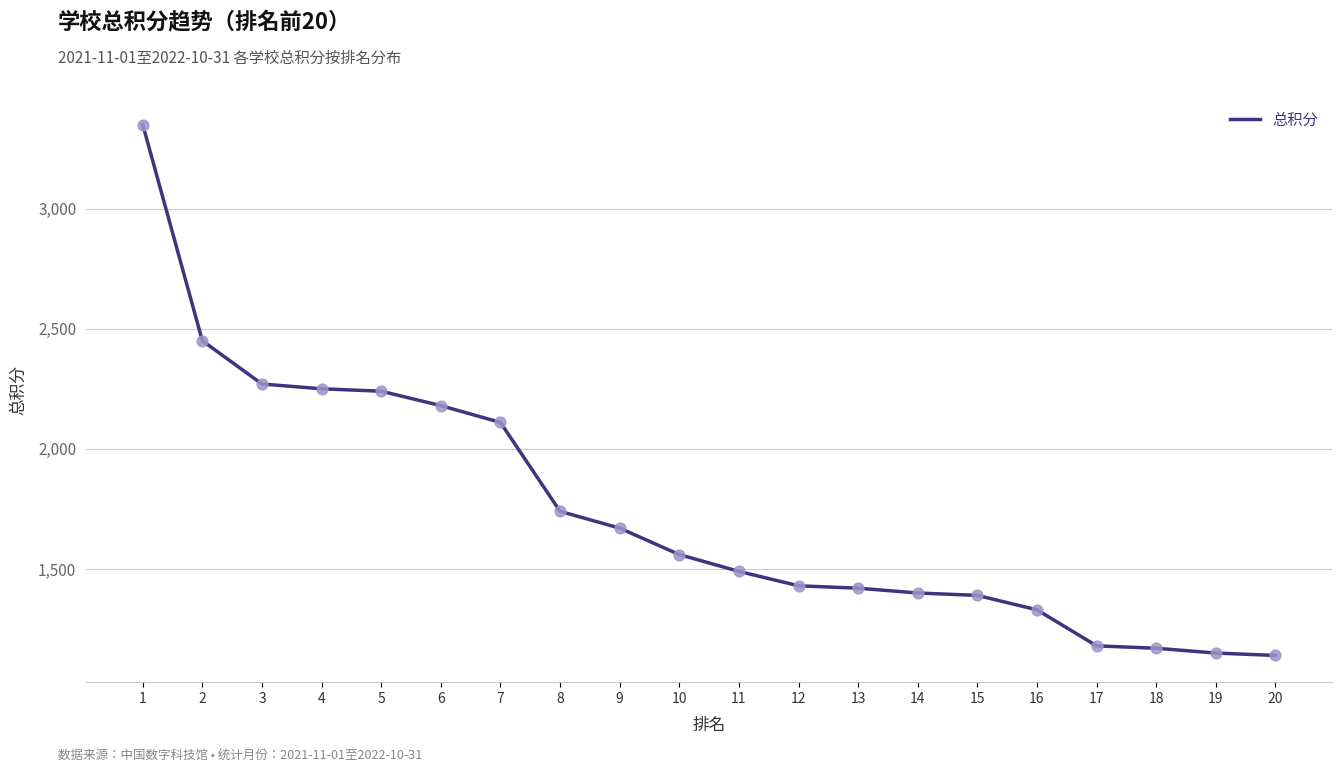

Between 14 and 2, which is larger?

2